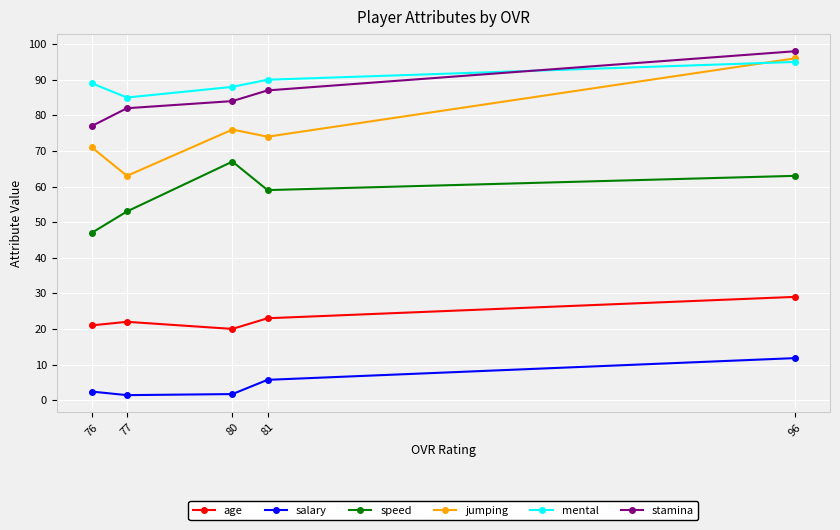

What is the minimum value for speed?

47.0